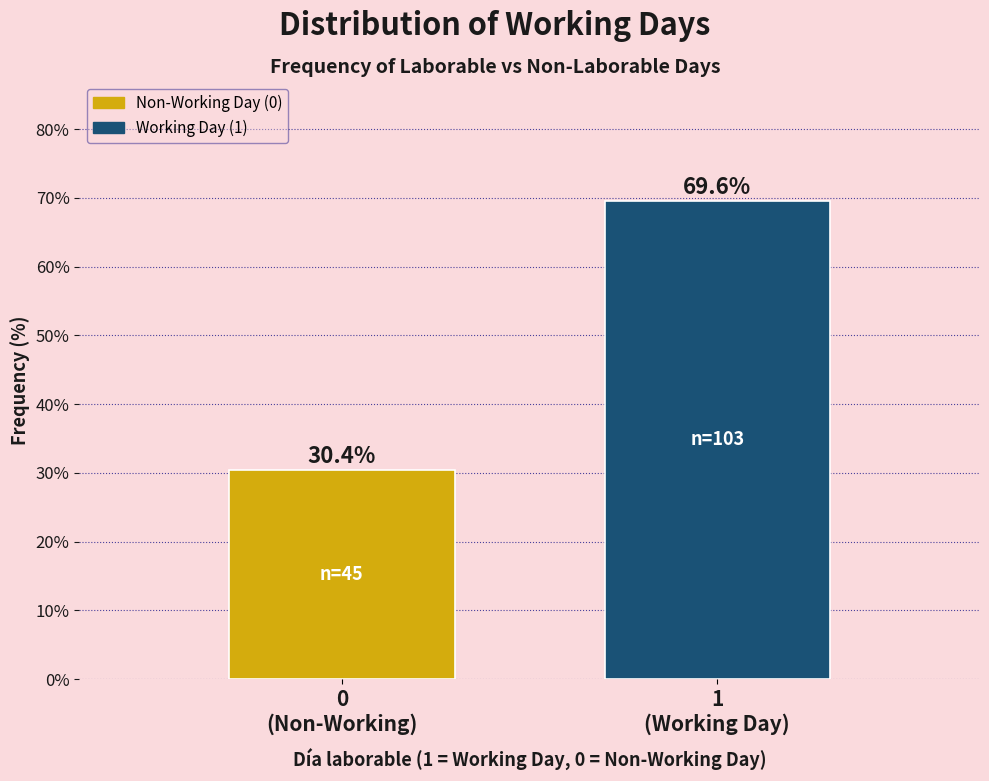

Reading left to right, transcribe all the data shown in this chart.

30.4	69.6